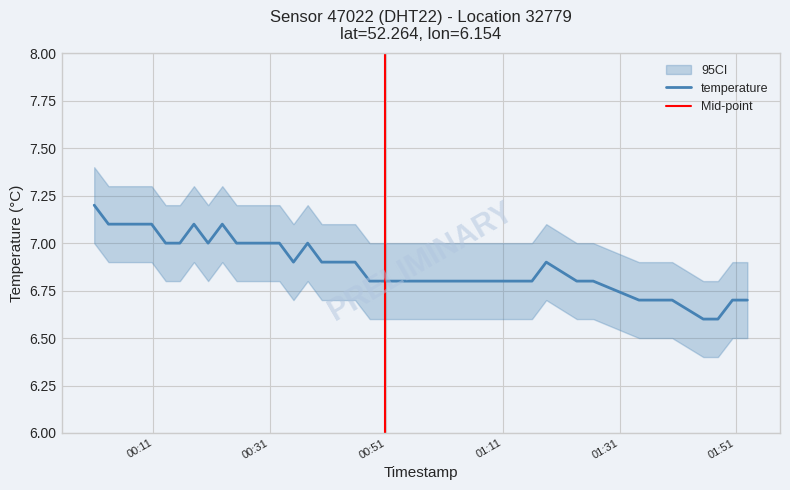

Does the chart have visible grid lines?

Yes